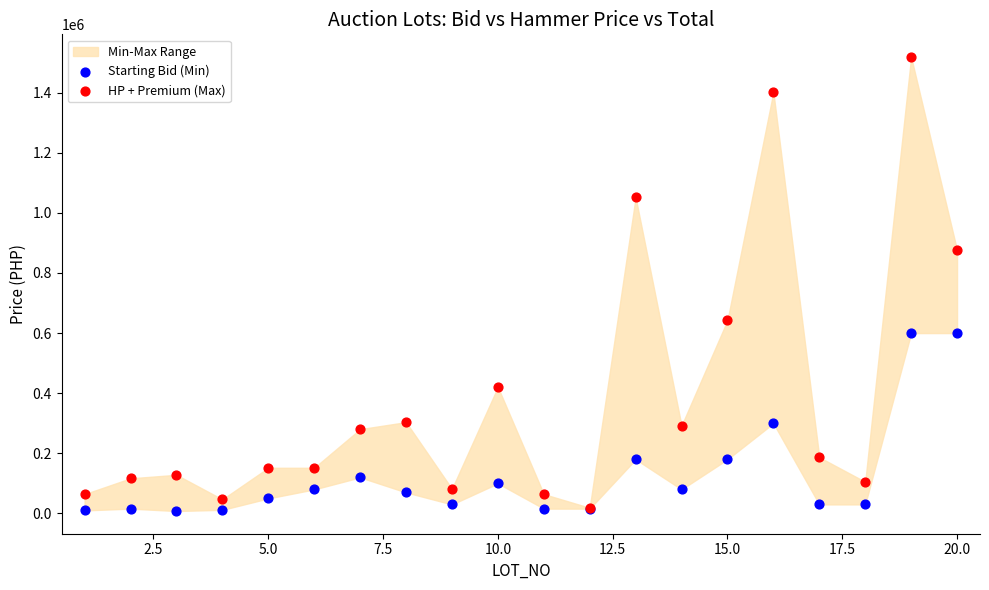

Which series has the largest Y range (max minus min)?

HP + Premium (Max)